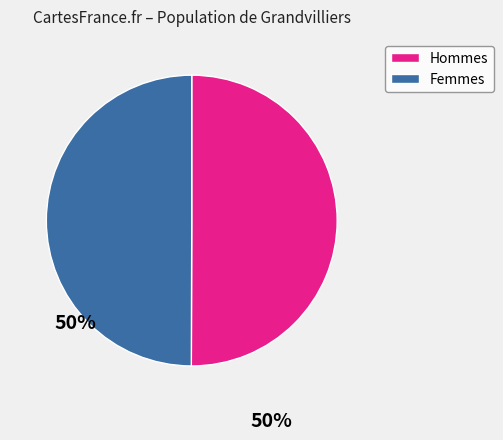

How many segments does this pie chart have?

2